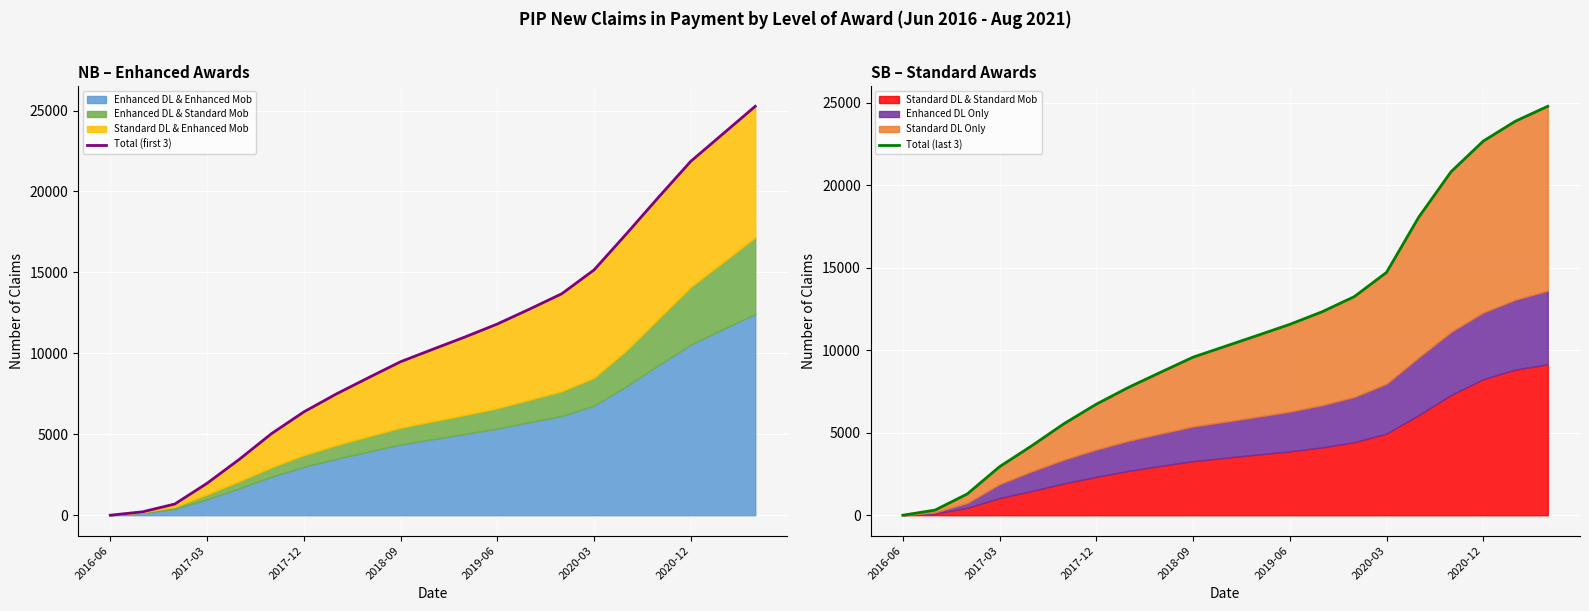

What is the difference between the maximum and minimum values in the Total (last 3) series?

24790